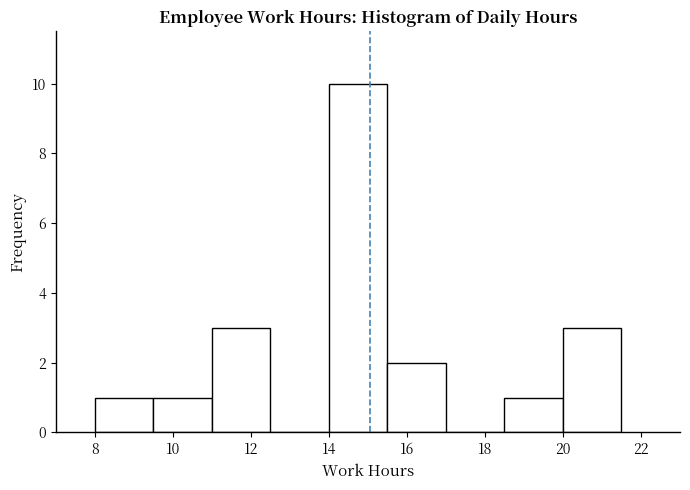

How tall is the bar that spans 11.0 to 12.5 on the x-axis? Neither the bar edges nor the heights are printed on the chart, so give them approximately, as read against the axes.

3